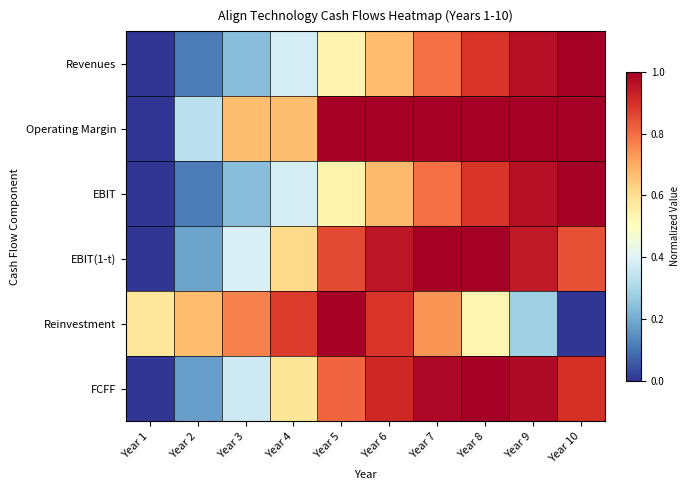

What is the greatest value displayed?

1.0